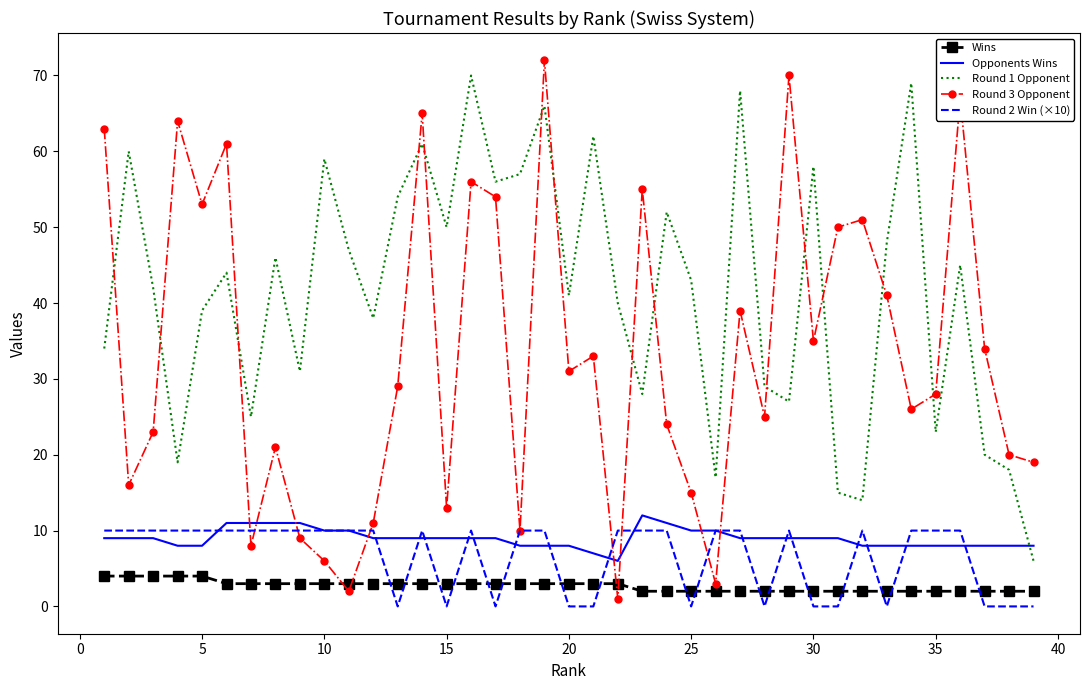

Which series has the largest range (max minus min)?

Round 3 Opponent